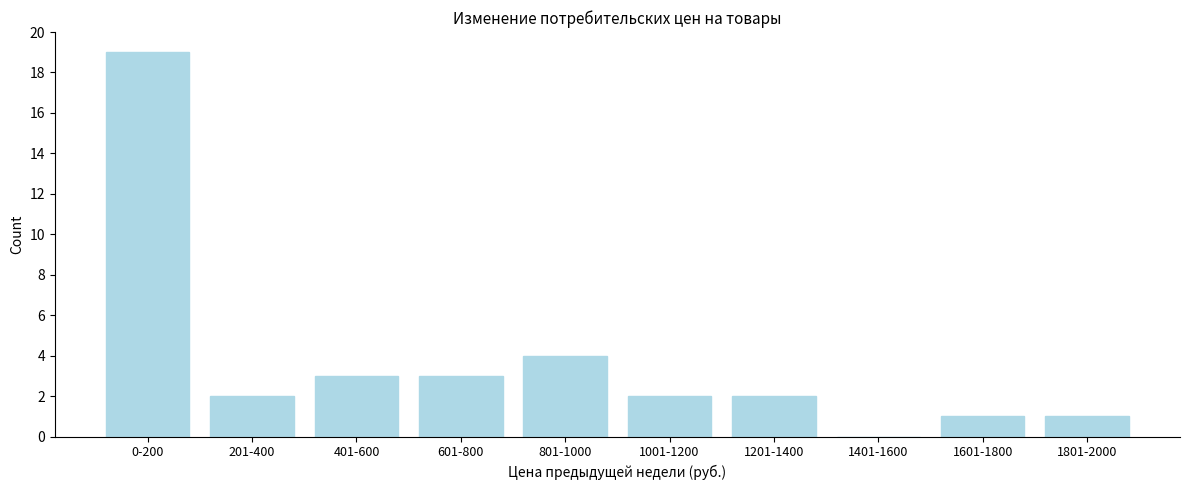

Reading left to right, extract all data points from this chart.

0-200=19	201-400=2	401-600=3	601-800=3	801-1000=4	1001-1200=2	1201-1400=2	1401-1600=0	1601-1800=1	1801-2000=1